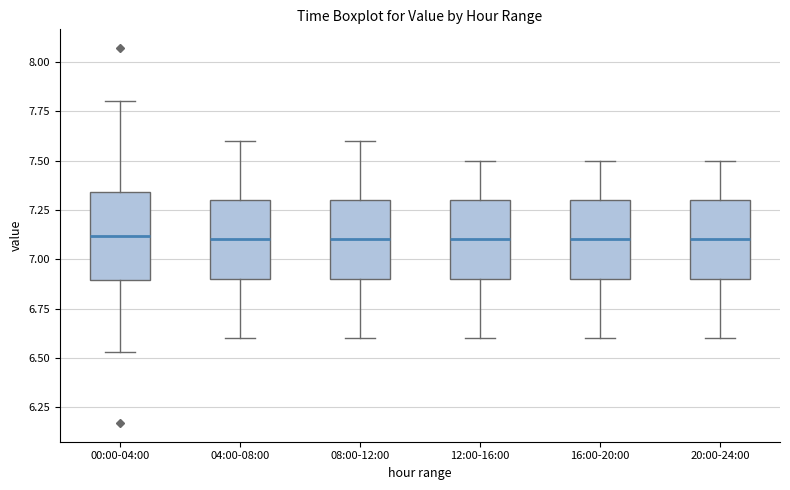

Where does the upper whisker of the box for 20:00-24:00 end on the y-axis? The values are not printed on the chart, so give them approximately, as read against the axis.

7.50